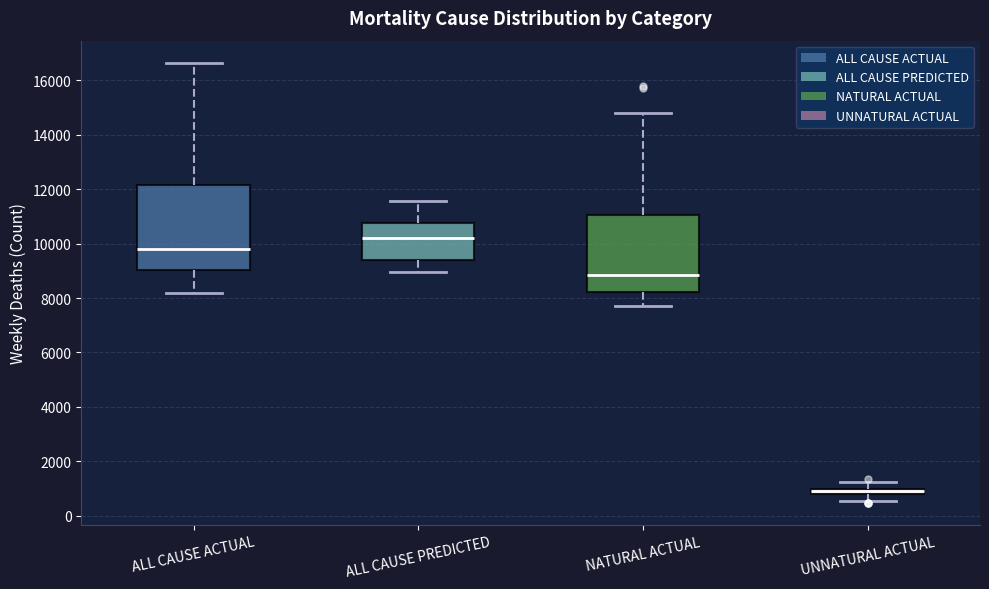

Which box is the tallest, from its lower edge to its upper edge?

ALL CAUSE ACTUAL